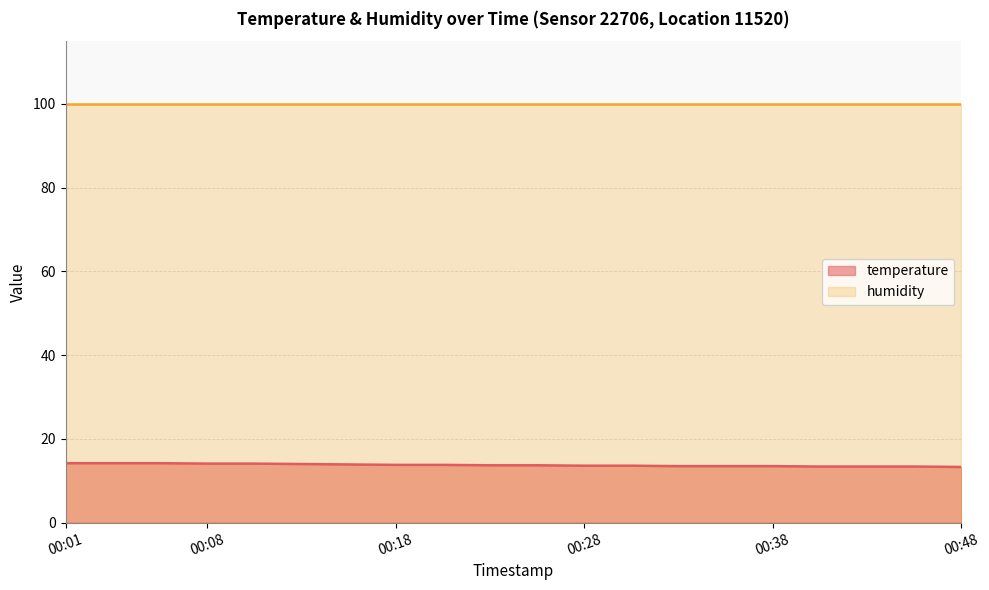

What is the maximum value shown in the chart?

99.9